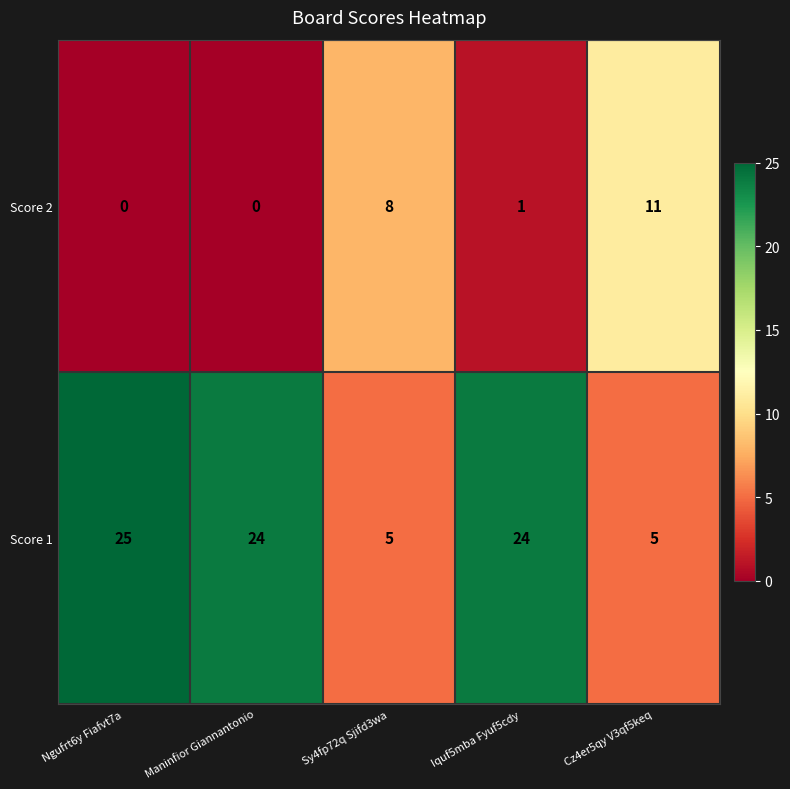

What is the maximum value for Score 1?

25